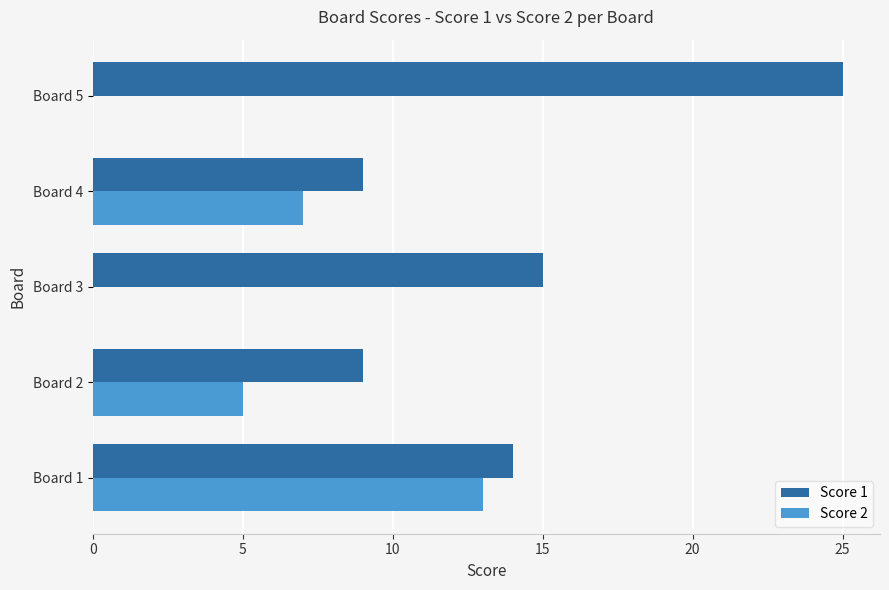

Which series has the largest total across all categories?

Score 1